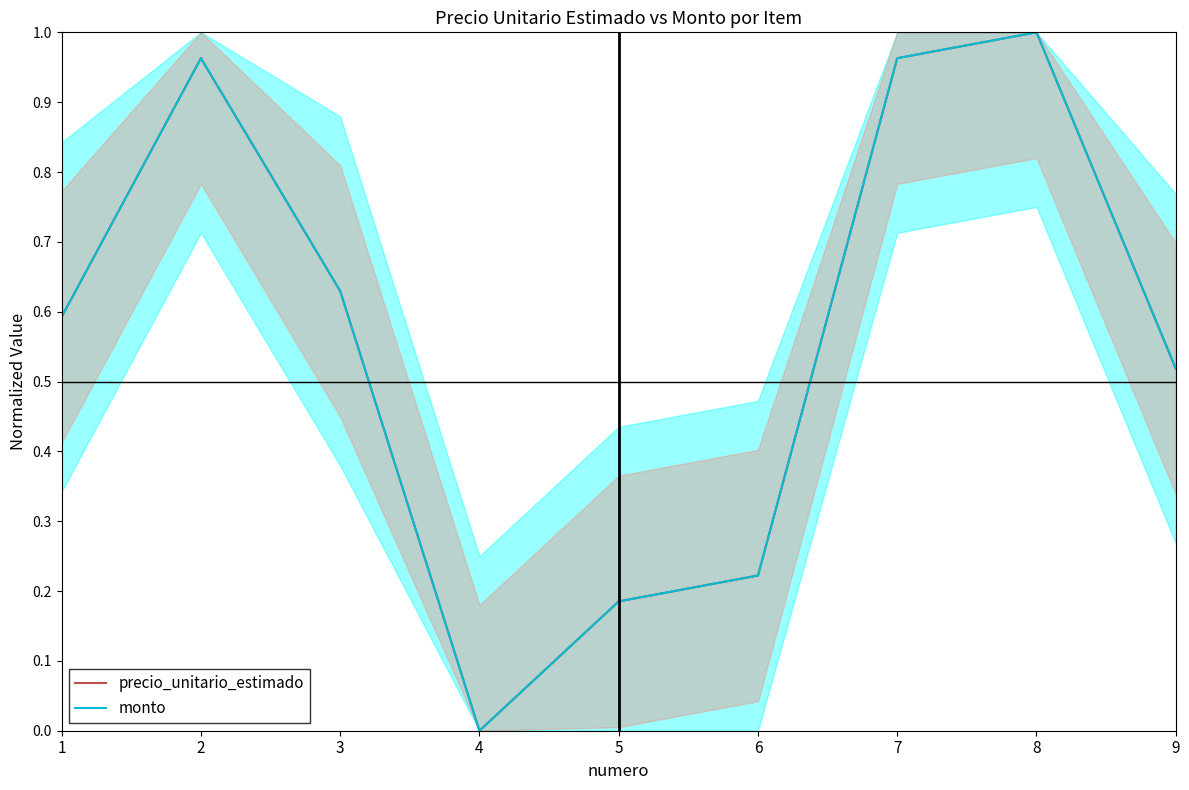

Reading left to right, list all the values displayed in this chart.

precio_unitario_estimado: 0.6	1.0	0.6	0.0	0.2	0.2	1.0	1.0	0.5
monto: 0.6	1.0	0.6	0.0	0.2	0.2	1.0	1.0	0.5